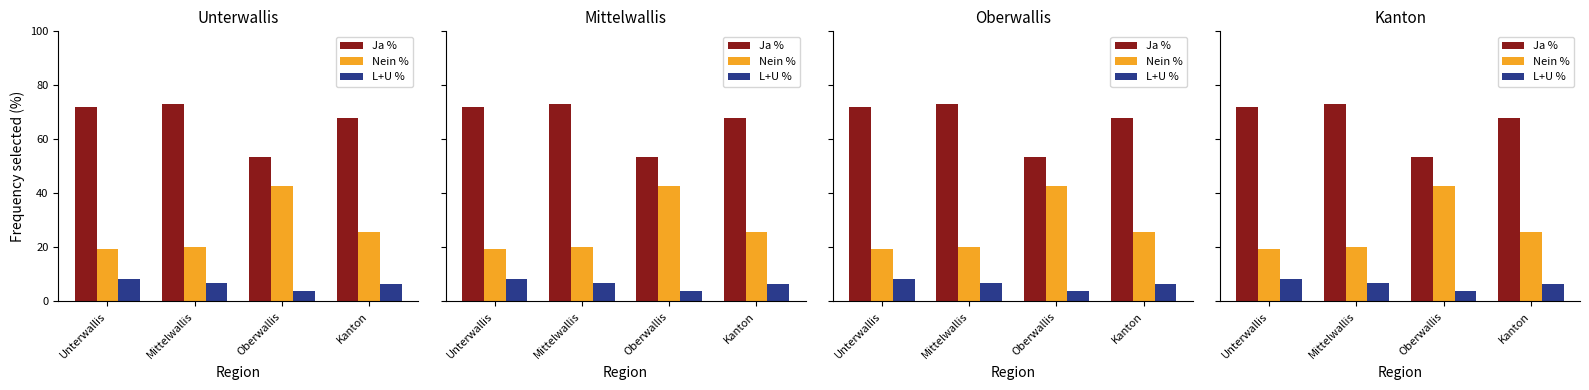

Between Mittelwallis and Kanton, which series saw the biggest shift?

Nein %